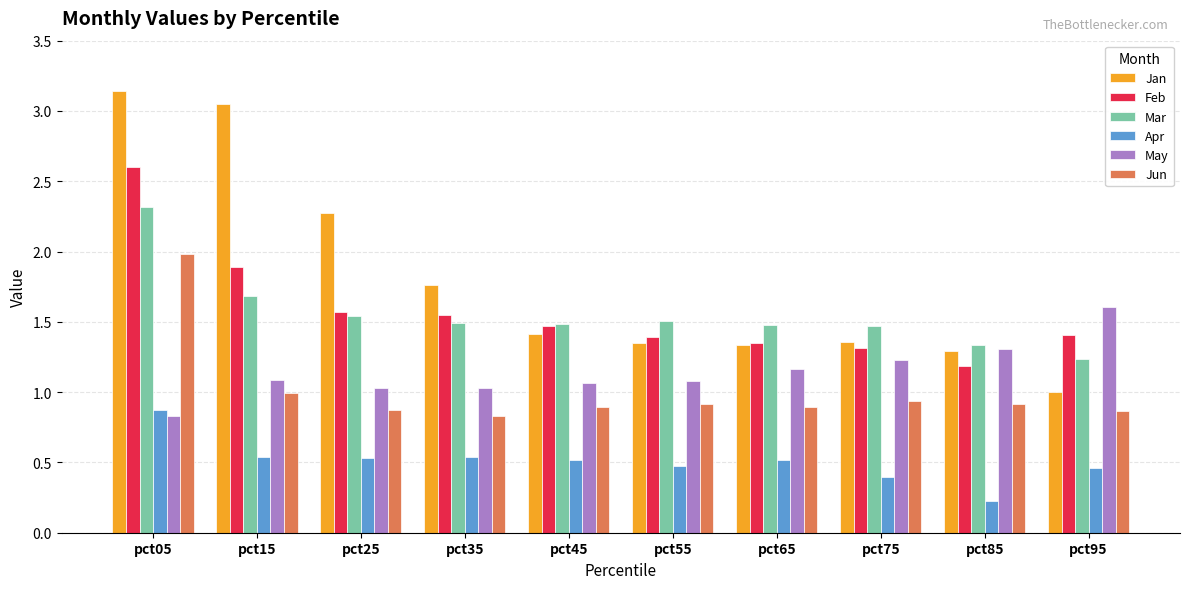

The value of Jan at pct85 is 1.3. True or false?

True